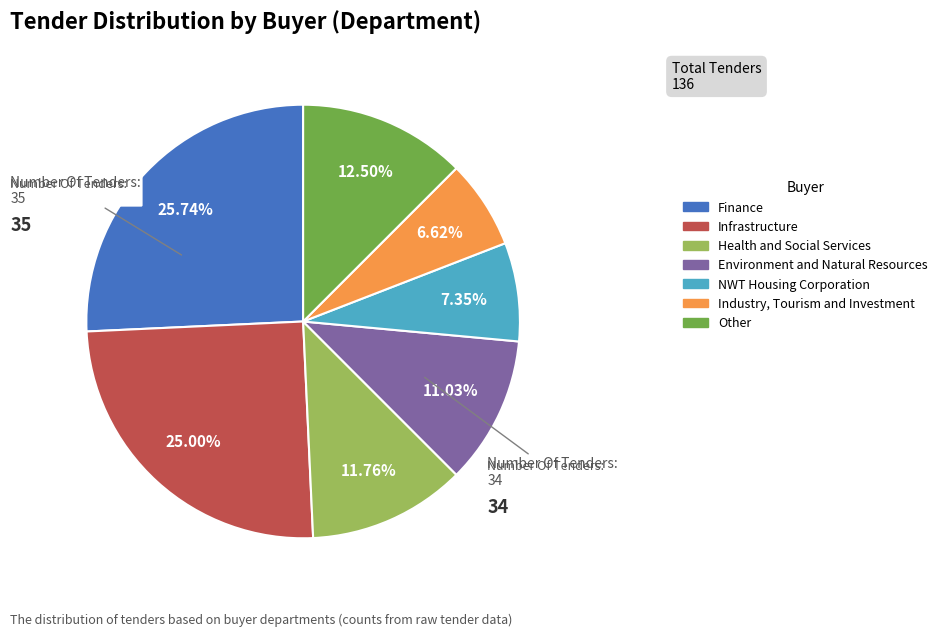

Is there a majority slice in this chart?

No